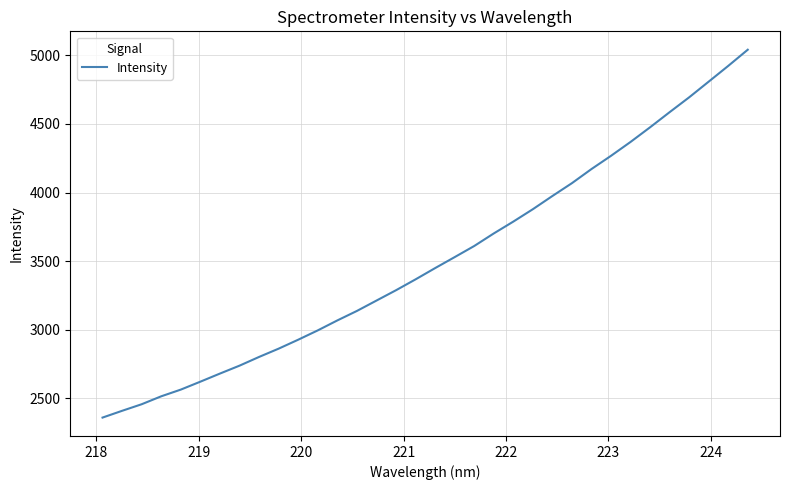

What is the maximum value shown in the chart?

5040.9